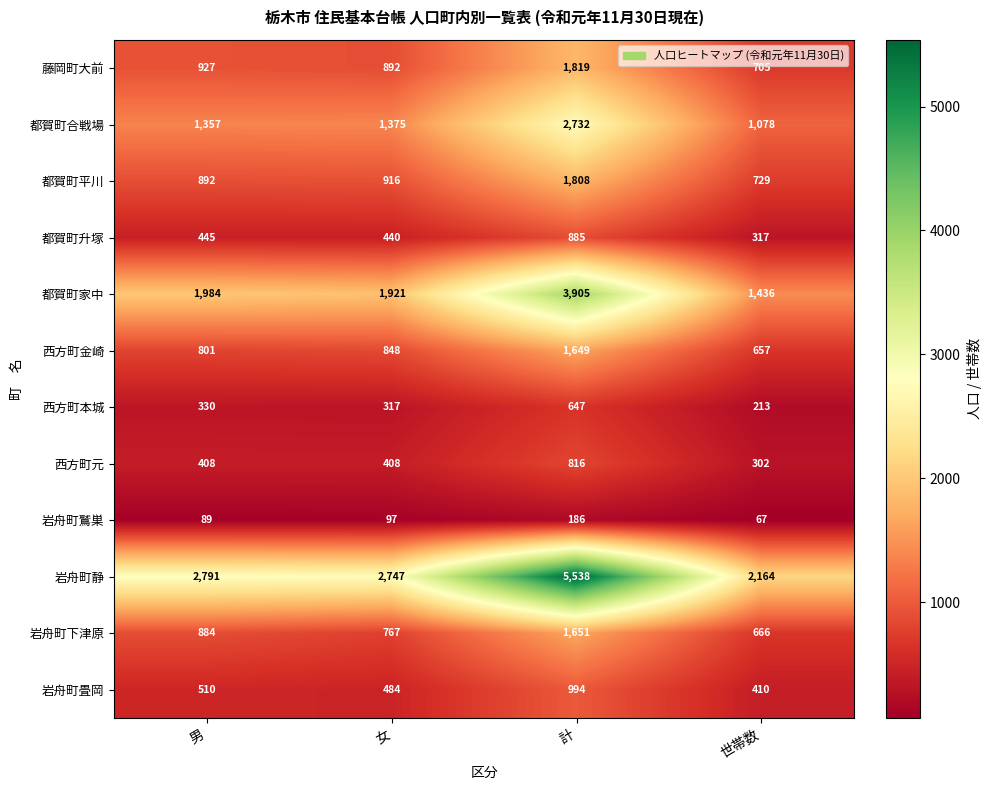

What is the smallest value displayed?

67